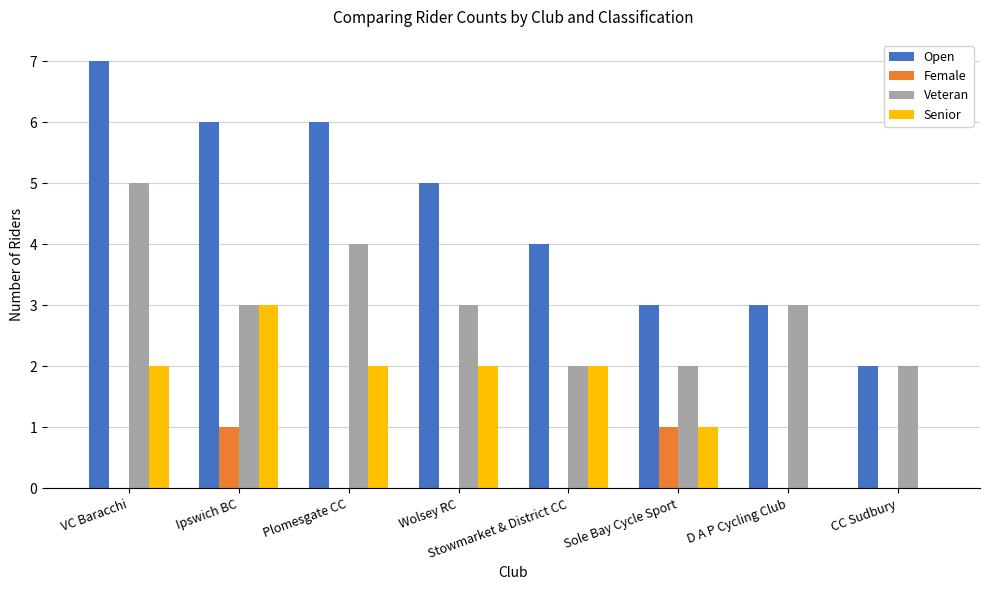

Which series has the largest range (max minus min)?

Open